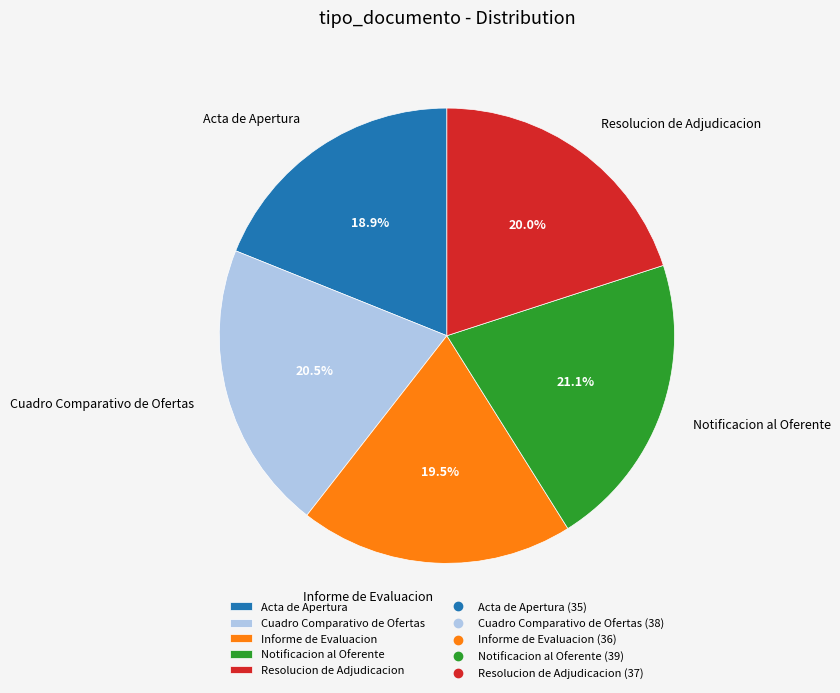

Between Acta de Apertura and Resolucion de Adjudicacion, which is larger?

Resolucion de Adjudicacion